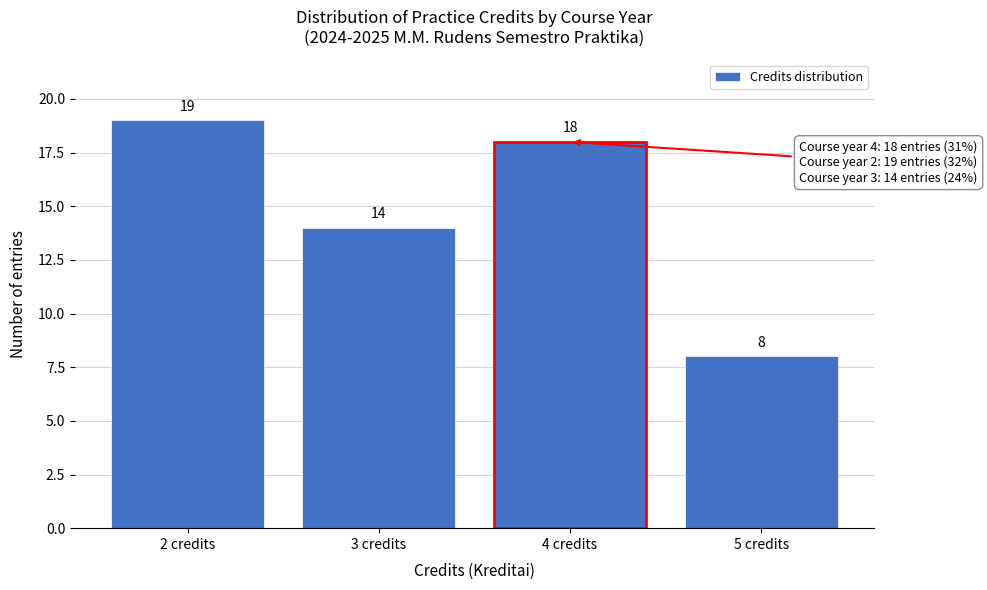

Reading left to right, list all the values displayed in this chart.

2 credits=19	3 credits=14	4 credits=18	5 credits=8